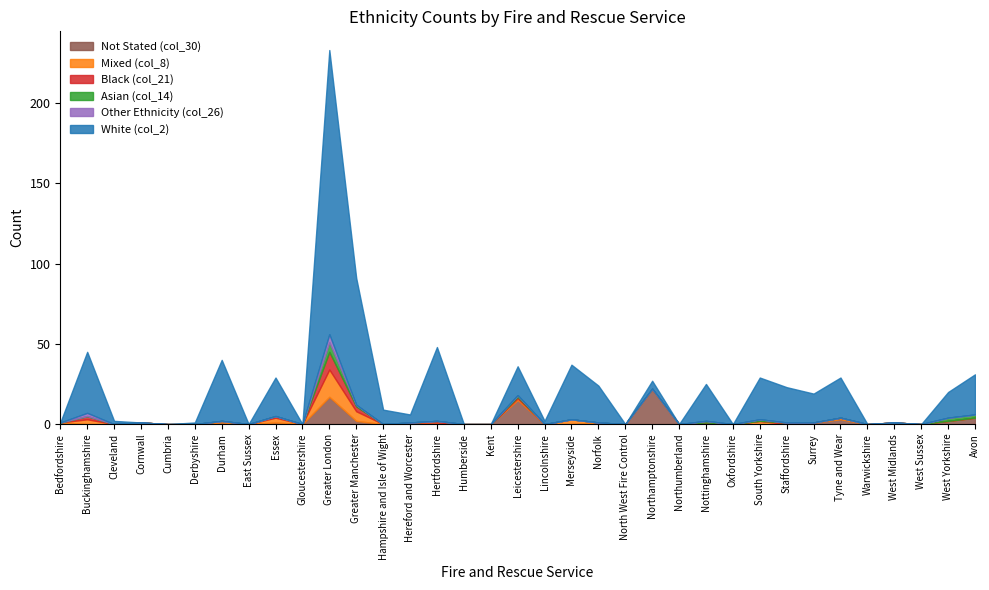

How many series are shown in this chart?

6